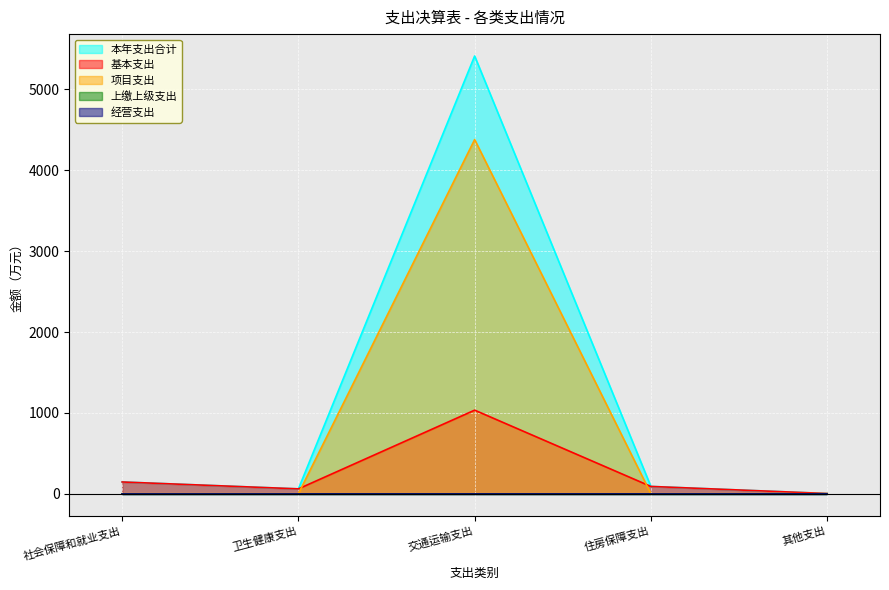

In 基本支出, how many points are higher than both neighbors (excluding endpoints)?

1